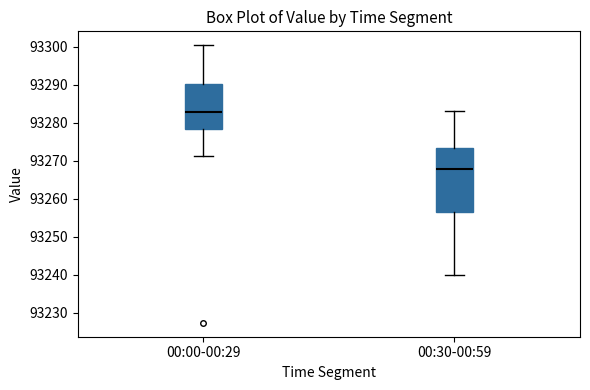

Where does the median line of the box for 00:30-00:59 sit on the y-axis? The values are not printed on the chart, so give them approximately, as read against the axis.

93268